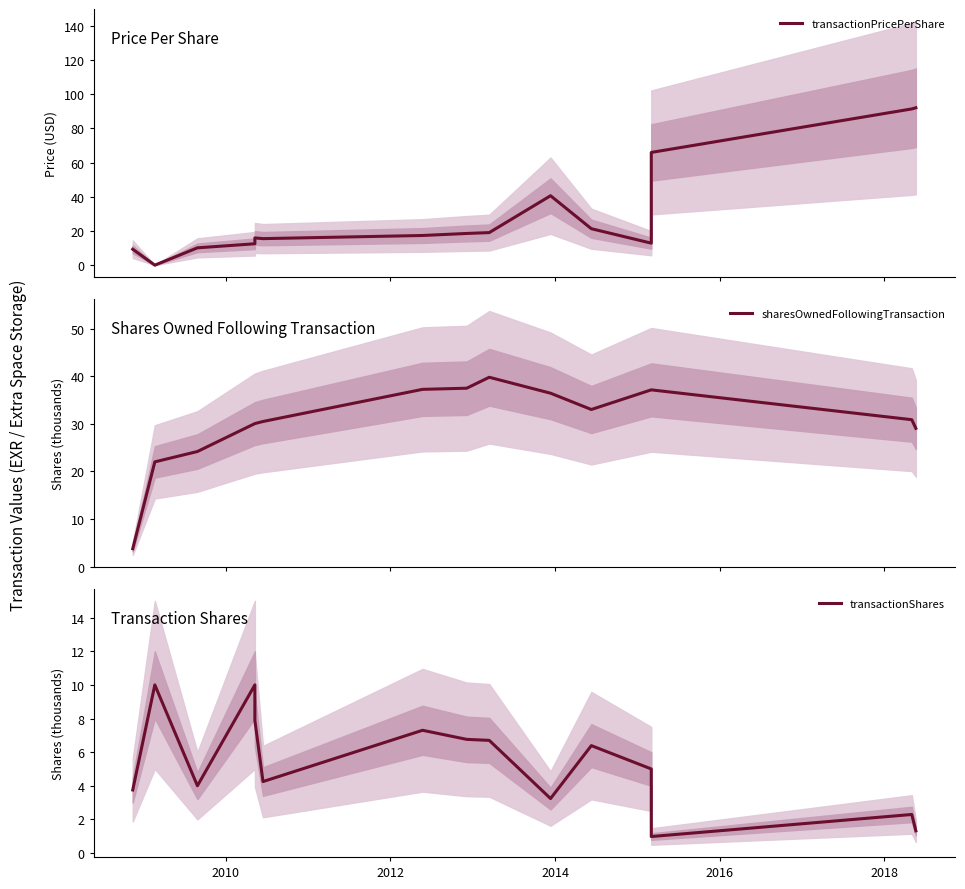

Which series has the widest spread of values?

transactionPricePerShare